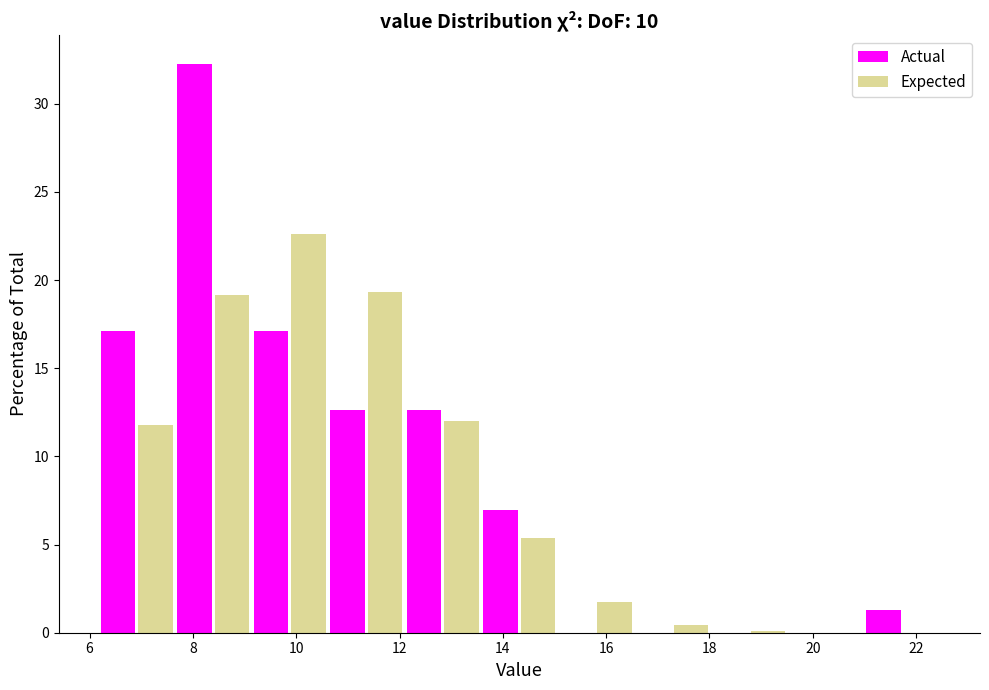

In the Expected series, which range on the x-axis has the tallest bar?

9.2 to 10.6